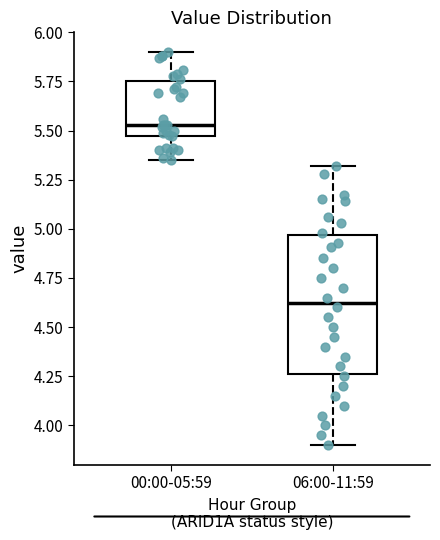

Where does the upper whisker of the box for 06:00-11:59 end on the y-axis? The values are not printed on the chart, so give them approximately, as read against the axis.

5.30